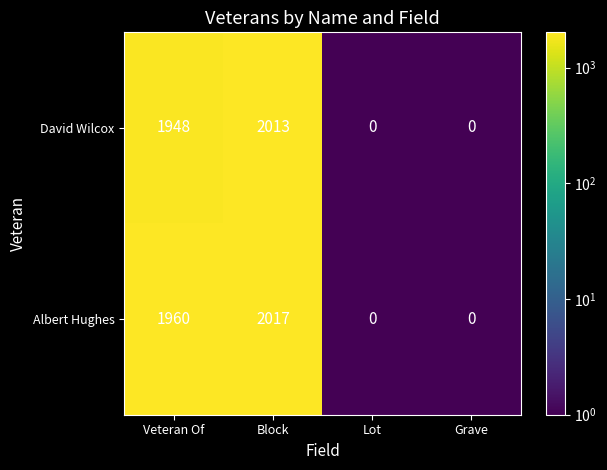

Count the number of categories in the chart.

4